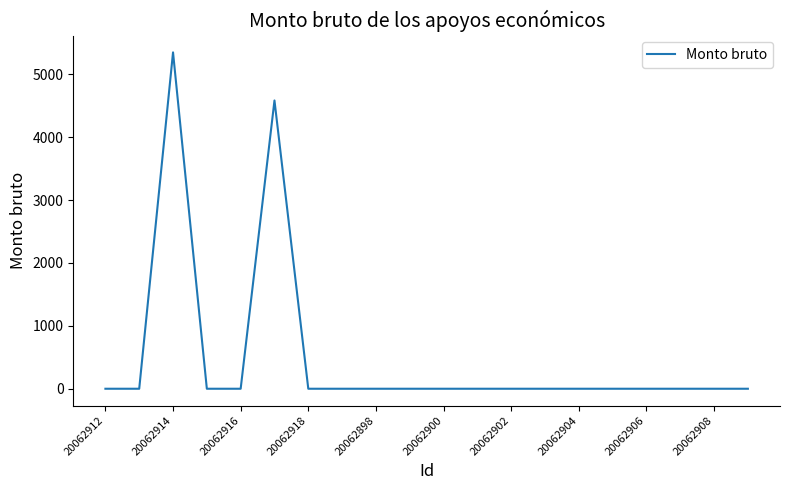

What is the greatest value displayed?

5346.7